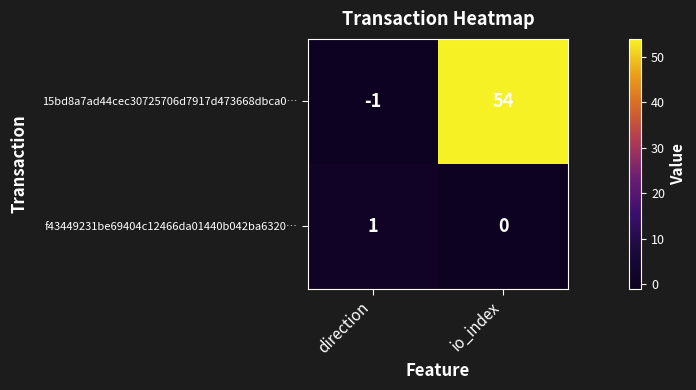

What is the sum of the 15bd8a7ad44cec30725706d7917d473668dbca0… values at io_index and direction?

53